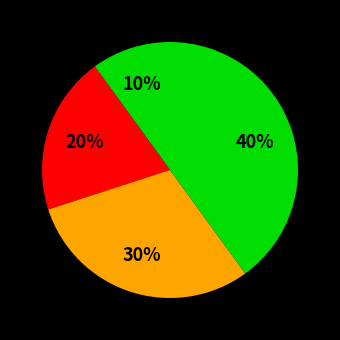

How many segments does this pie chart have?

4